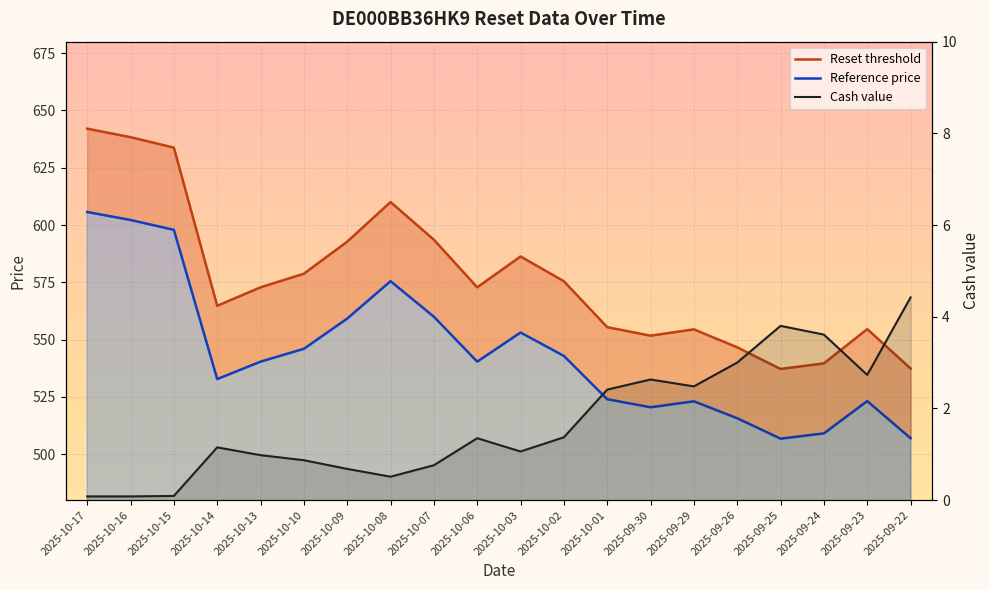

At which label does Reference price reach its minimum?

2025-09-25